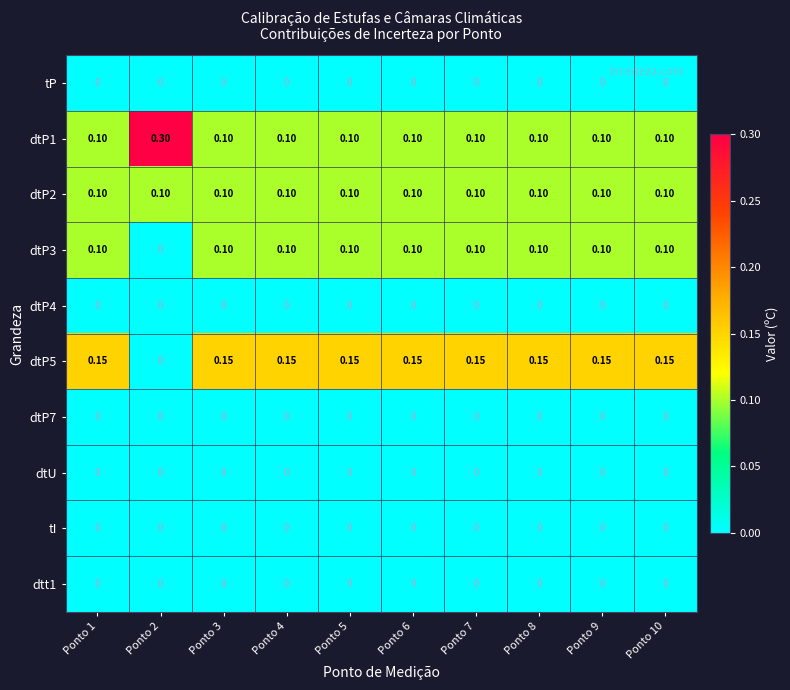

Is the value of dtt1 at Ponto 5 greater than the value of dtP1 at Ponto 1?

No